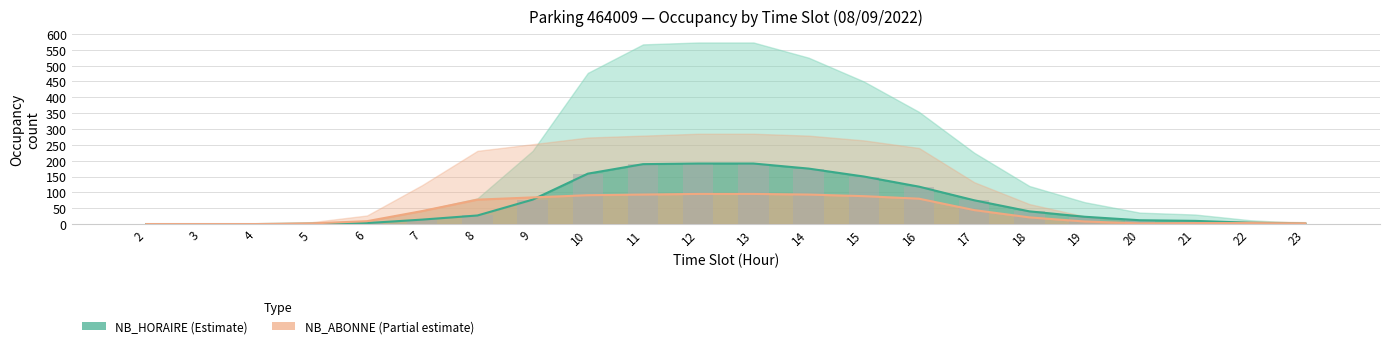

Is it true that the value at 2 is 0?

True